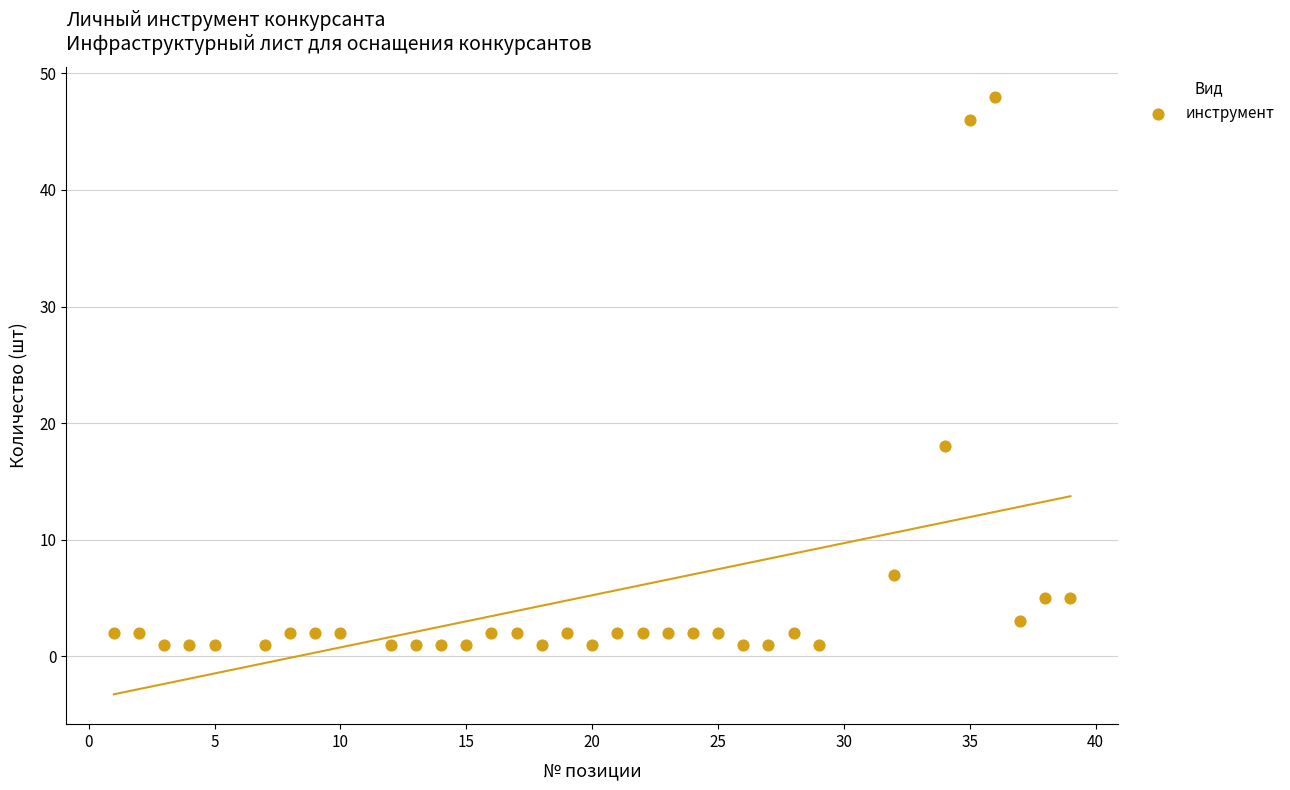

What is the range of X values (max minus min)?

38